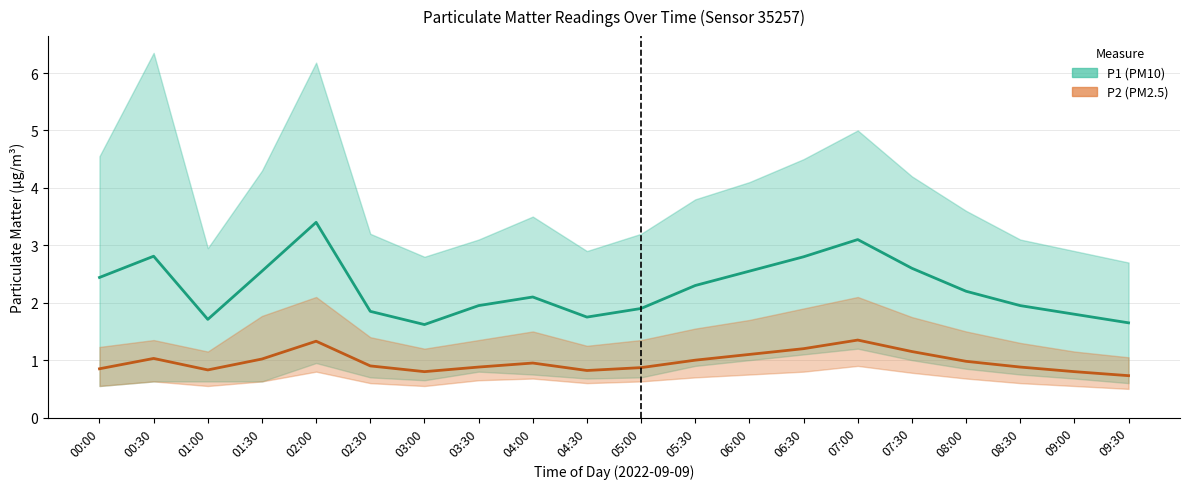

Reading right to left, transcribe all the data shown in this chart.

P1: 1.6	1.8	1.9	2.2	2.6	3.1	2.8	2.5	2.3	1.9	1.8	2.1	1.9	1.6	1.9	3.4	2.5	1.7	2.8	2.4
P1_upper: 2.7	2.9	3.1	3.6	4.2	5.0	4.5	4.1	3.8	3.2	2.9	3.5	3.1	2.8	3.2	6.2	4.3	3.0	6.3	4.5
P1_lower: 0.6	0.7	0.8	0.8	1.0	1.2	1.1	1.0	0.9	0.7	0.7	0.8	0.8	0.7	0.7	0.9	0.6	0.6	0.6	0.6
P2: 0.7	0.8	0.9	1.0	1.1	1.4	1.2	1.1	1.0	0.9	0.8	0.9	0.9	0.8	0.9	1.3	1.0	0.8	1.0	0.8
P2_upper: 1.1	1.1	1.3	1.5	1.8	2.1	1.9	1.7	1.6	1.4	1.2	1.5	1.4	1.2	1.4	2.1	1.8	1.1	1.4	1.2
P2_lower: 0.5	0.6	0.6	0.7	0.8	0.9	0.8	0.8	0.7	0.6	0.6	0.7	0.7	0.6	0.6	0.8	0.6	0.6	0.6	0.6